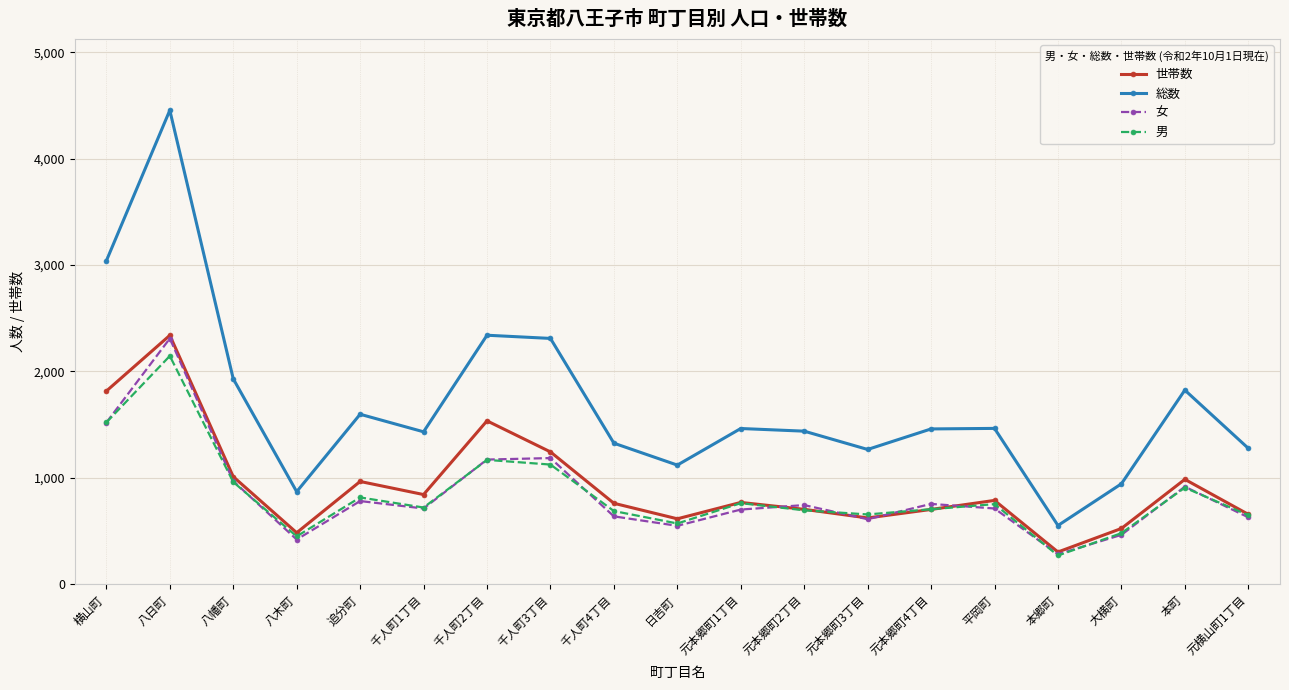

What is the value of the 女 point at the 17th from the left?

464